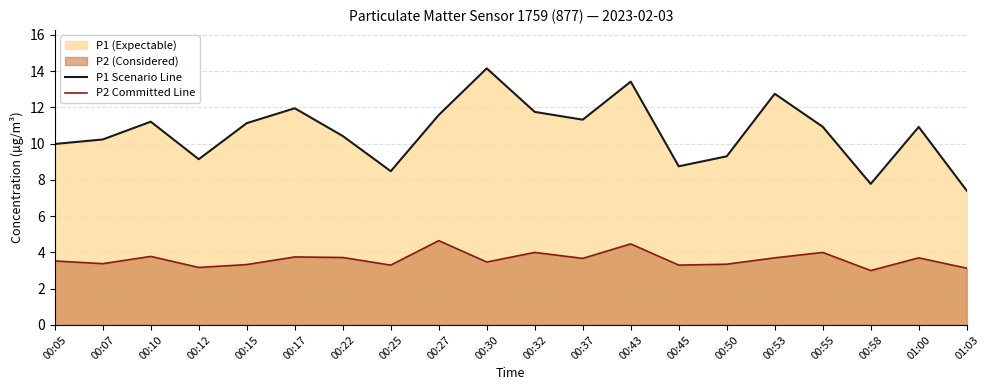

At which label does P1 Scenario Line reach its minimum?

01:03